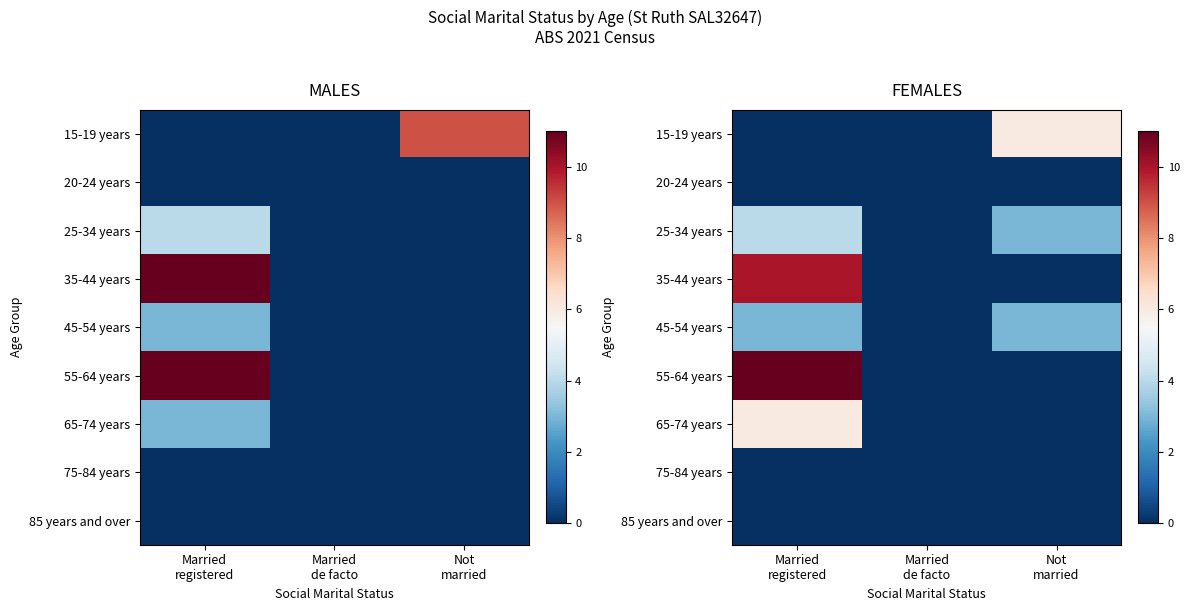

Which has a higher value, Married
registered or Married
de facto?

Married
registered